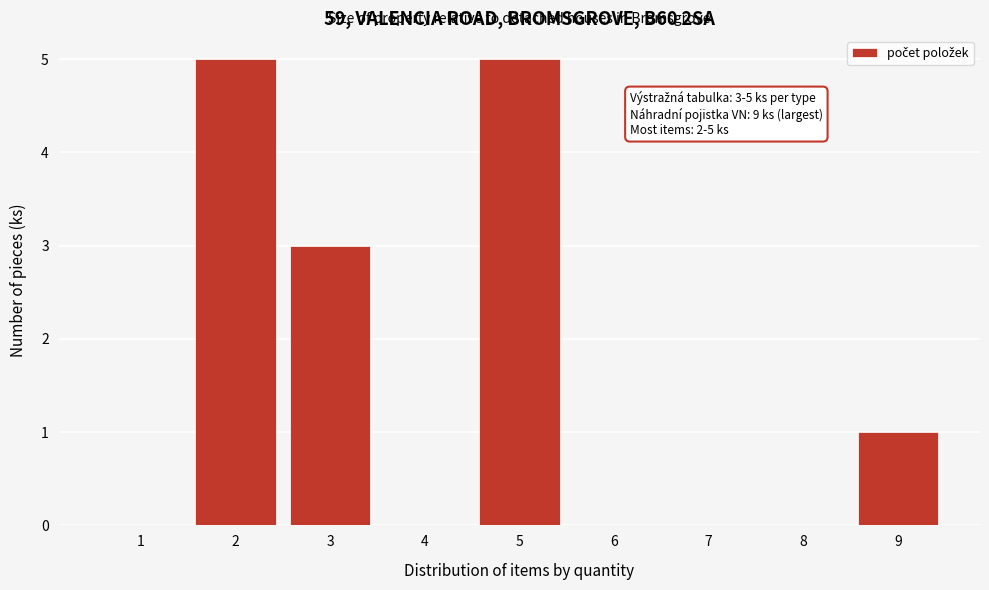

Reading left to right, transcribe all the data shown in this chart.

1=0	2=5	3=3	4=0	5=5	6=0	7=0	8=0	9=1